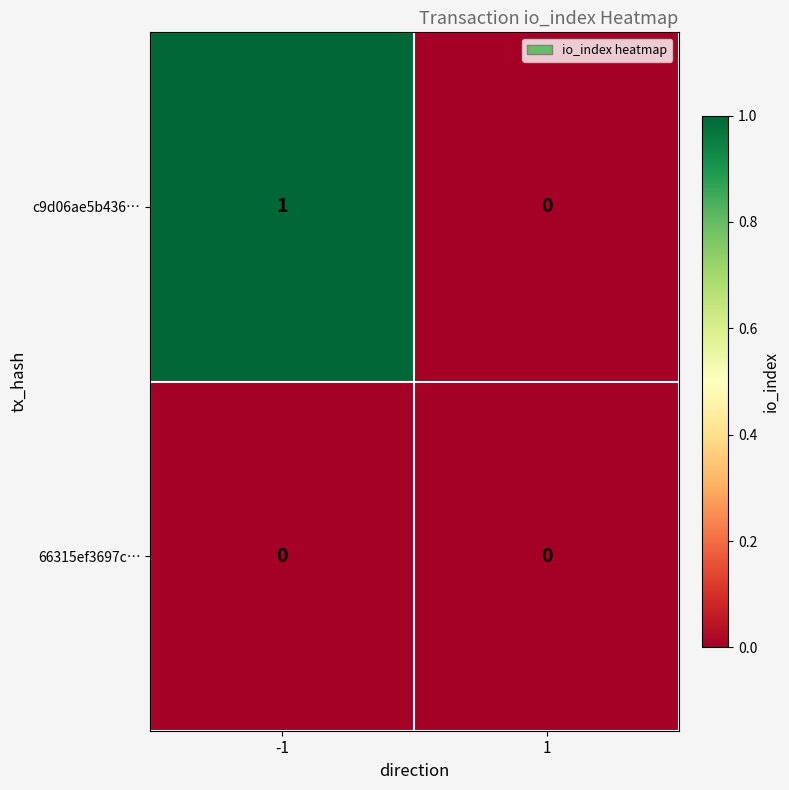

Rank the series by their maximum value, from lowest to highest.

66315ef3697c…, c9d06ae5b436…